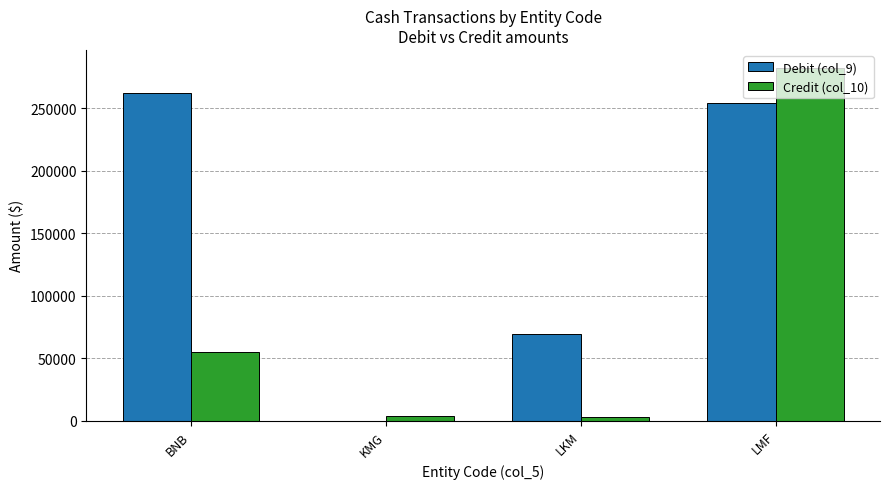

What is the total value across all series at LKM?

72617.7